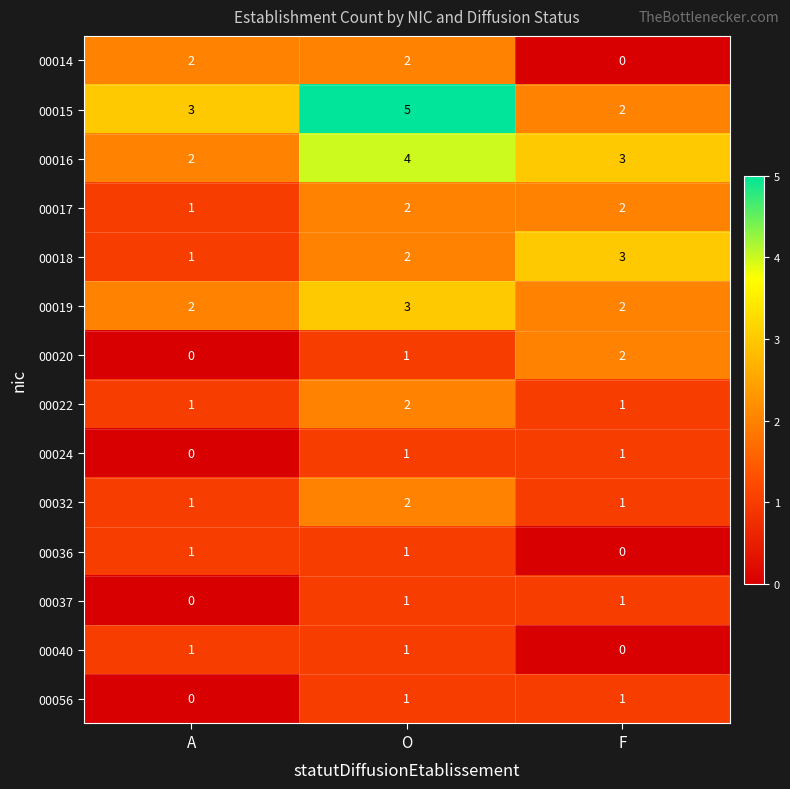

Is the value of 00040 at F greater than the value of 00024 at F?

No